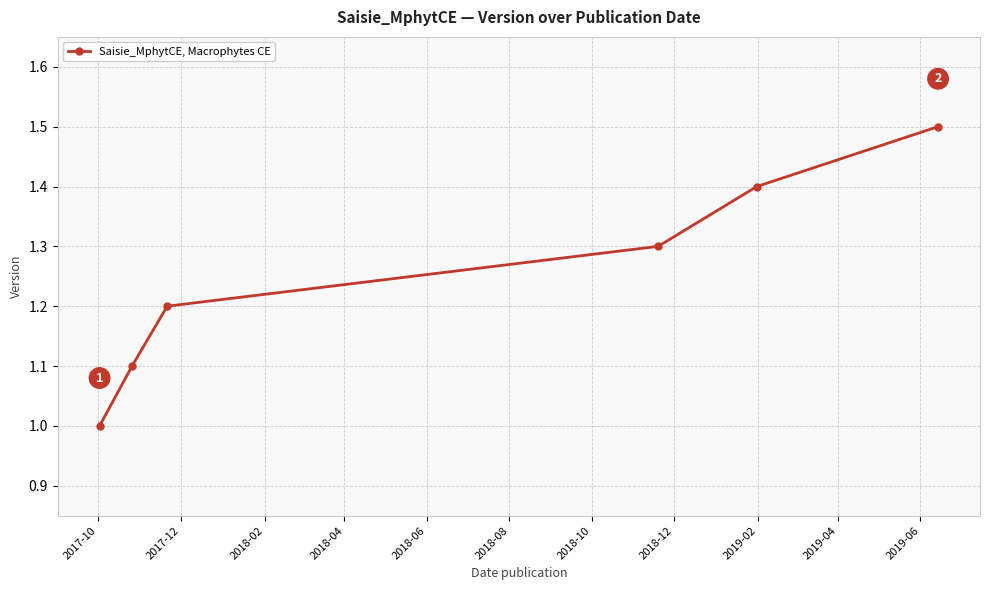

What is the smallest value displayed?

1.0